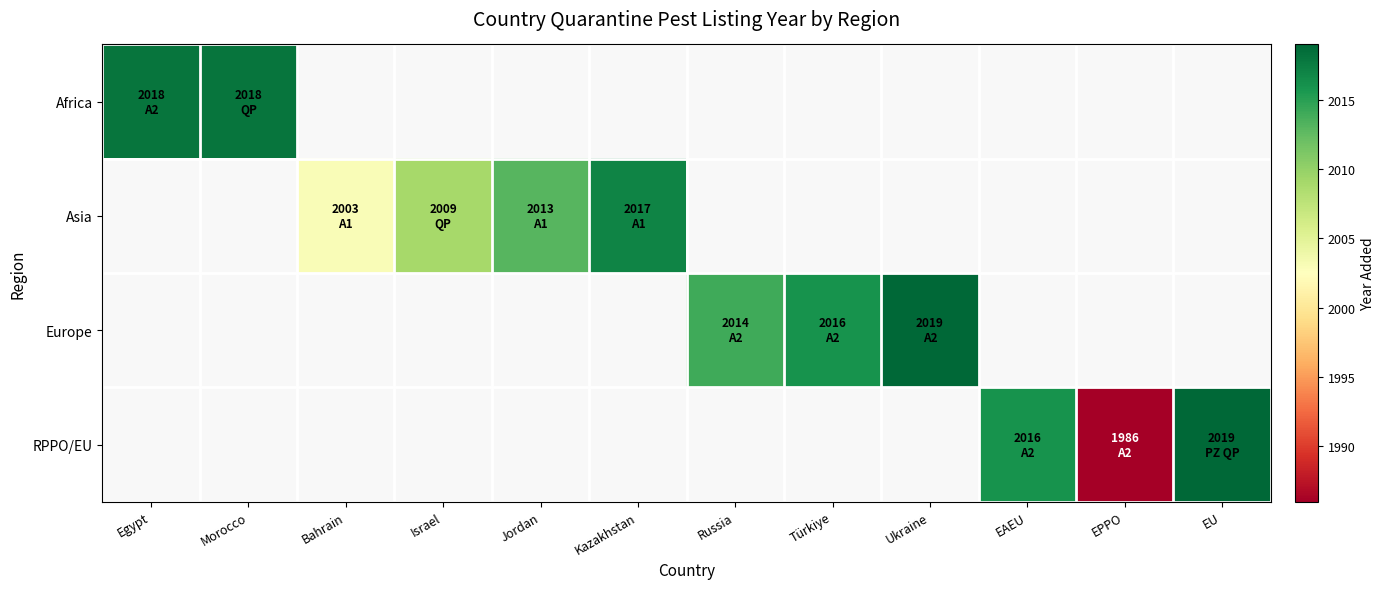

At which label does Africa reach its peak?

Egypt